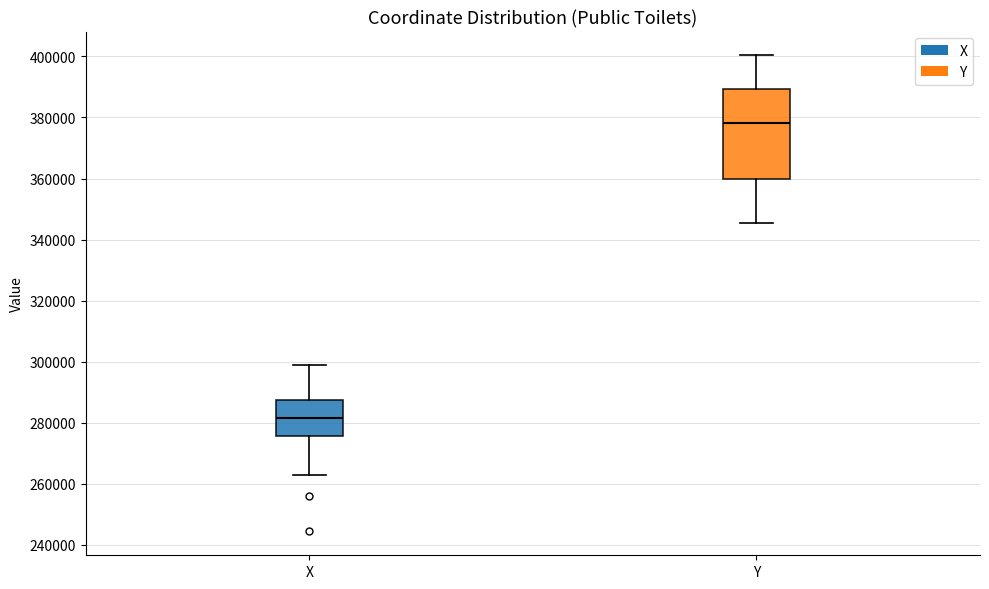

Reading left to right, read every box against the y-axis: the position of its median line, the range the box covers, and the ends of its whiskers. The values are not printed on the chart, so give them approximately, as read against the axis.

X: median 282000, box 276000 to 288000, whiskers 264000 to 298000
Y: median 378000, box 360000 to 390000, whiskers 346000 to 400000